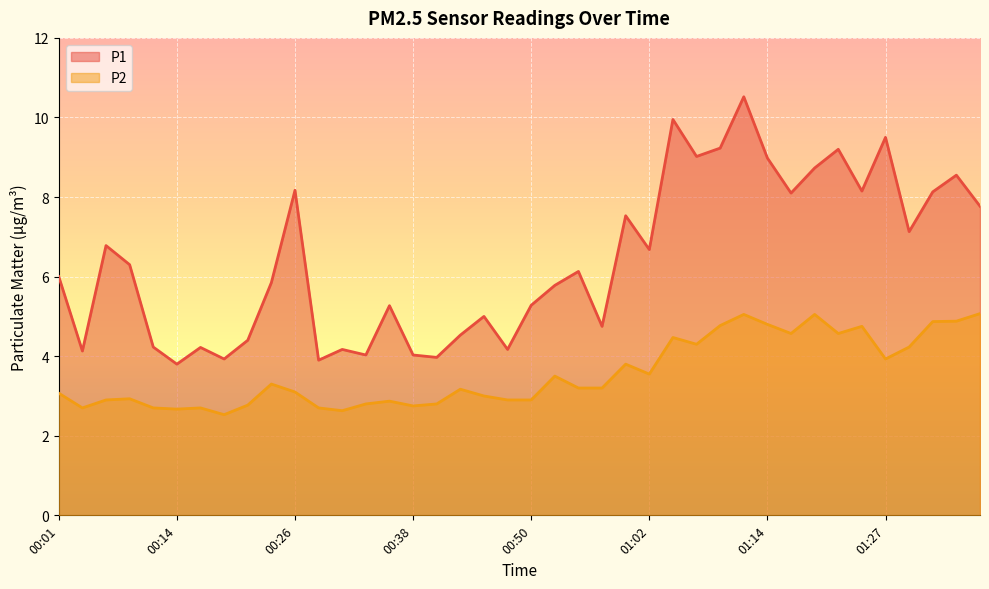

True or false: P1 and P2 intersect in this chart.

False